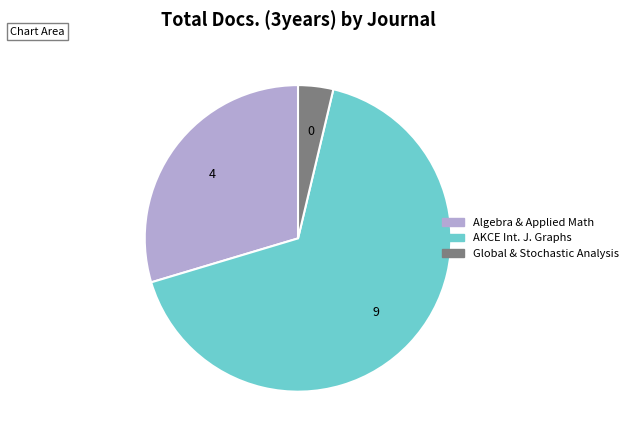

True or false: Global & Stochastic Analysis accounts for 18% of the total.

False